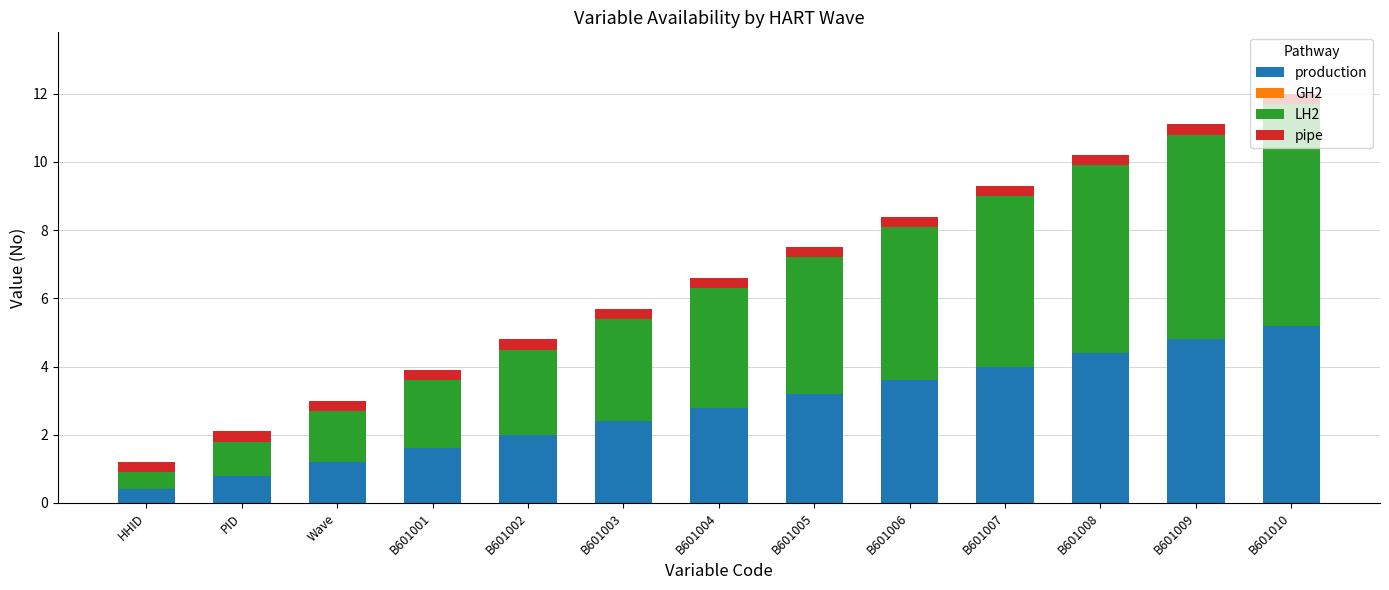

At which category is the sum across all series the highest?

B601010